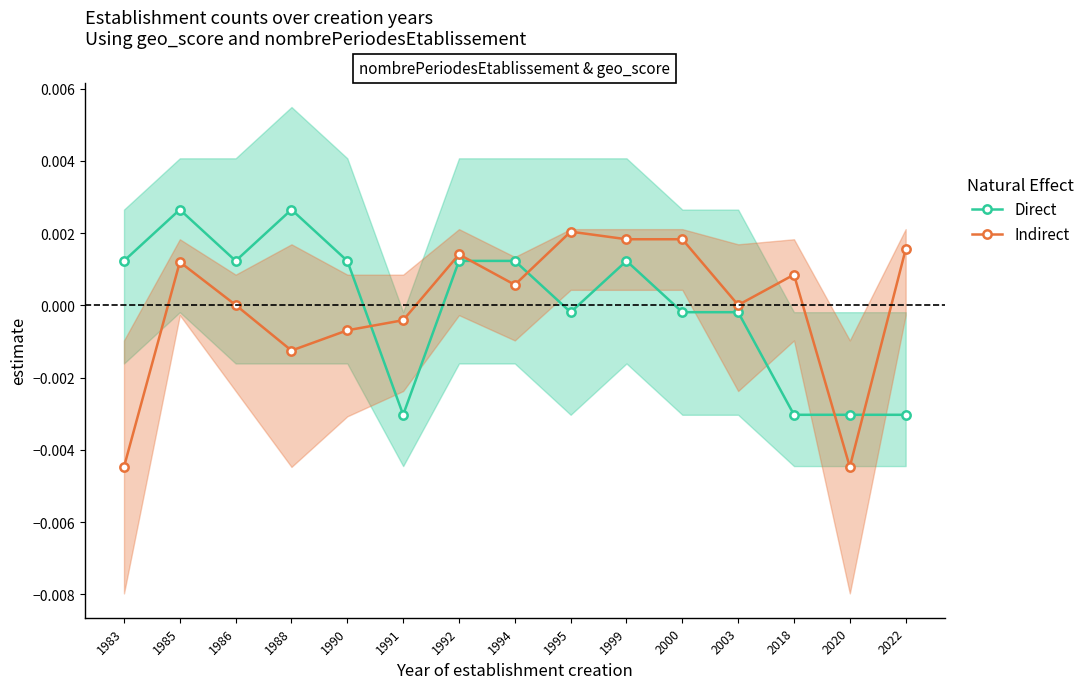

How many lines are shown in the chart?

2